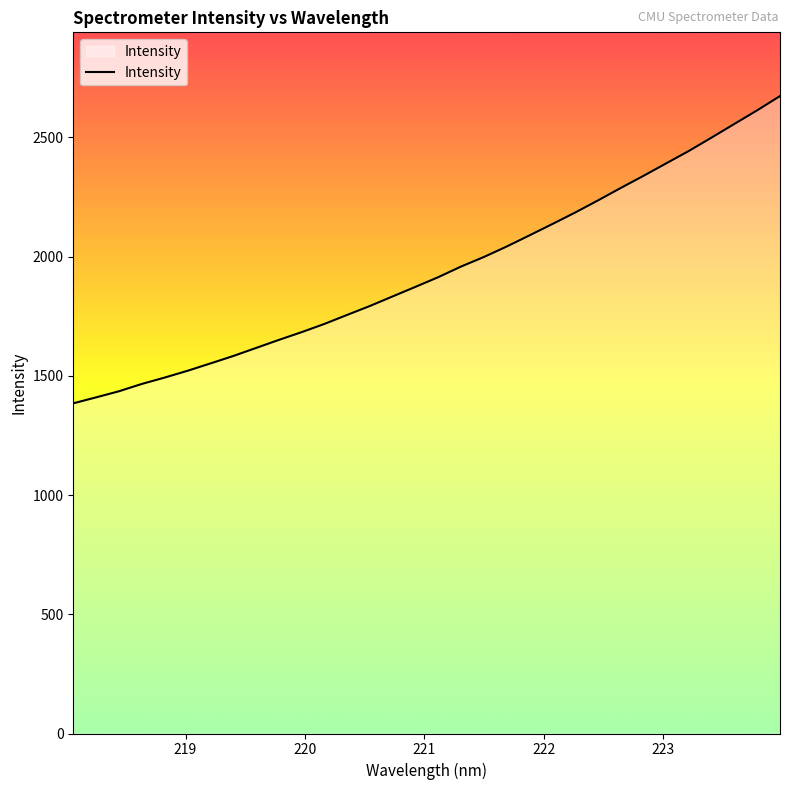

How many categories are shown in the chart?

32